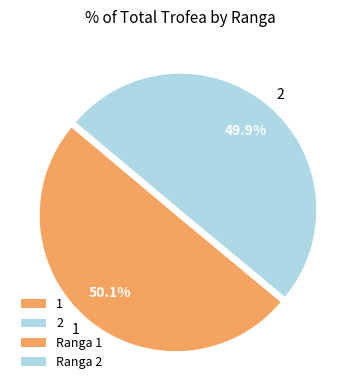

Is there a majority slice in this chart?

Yes